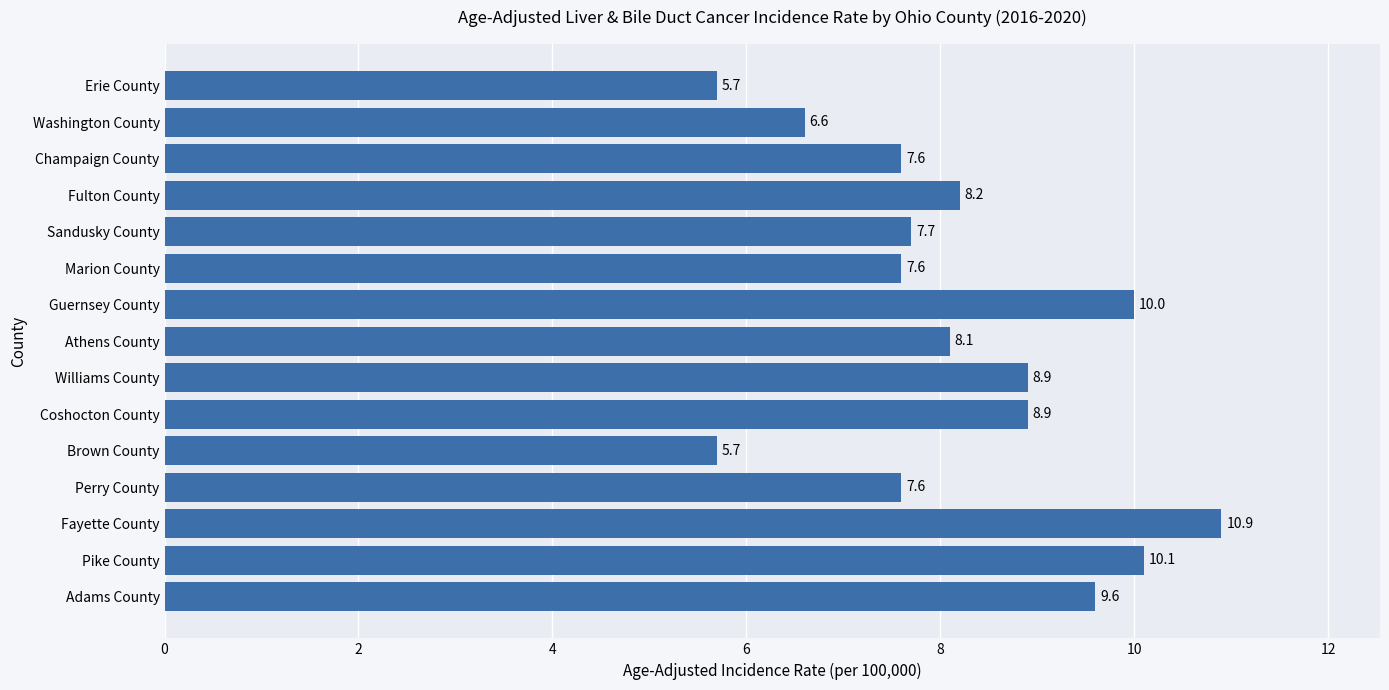

Where is the data nearest to the value 8?

Athens County